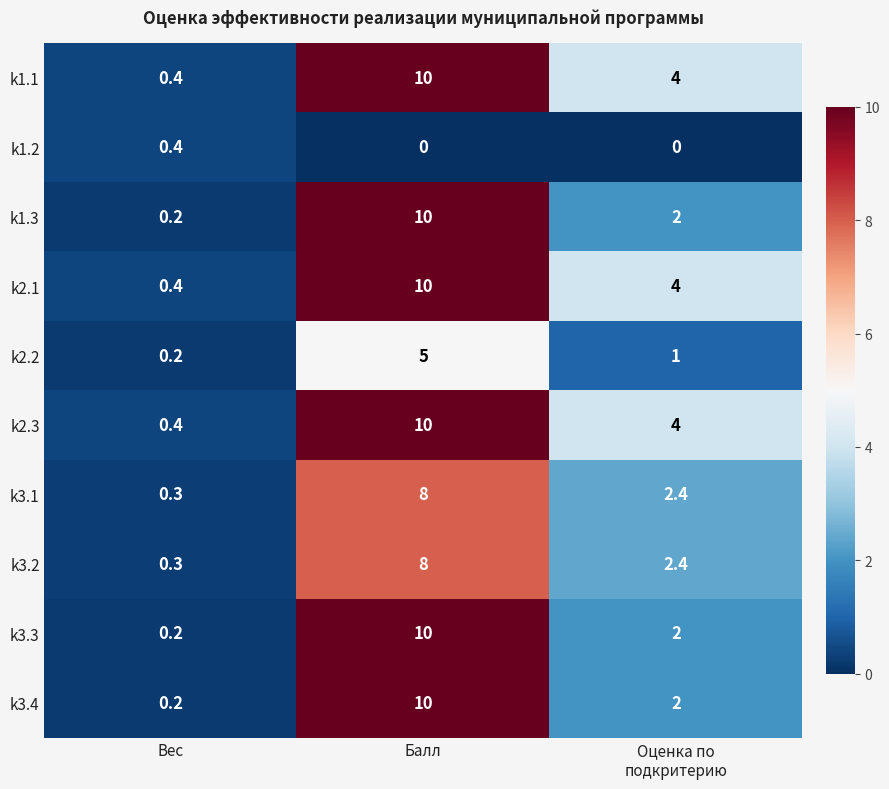

What is the spread (max minus min) of values at Балл?

10.0